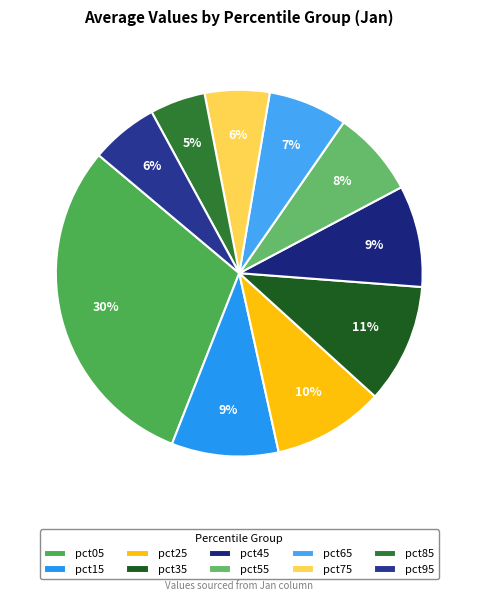

The pct85 slice represents 5% of the pie. True or false?

True